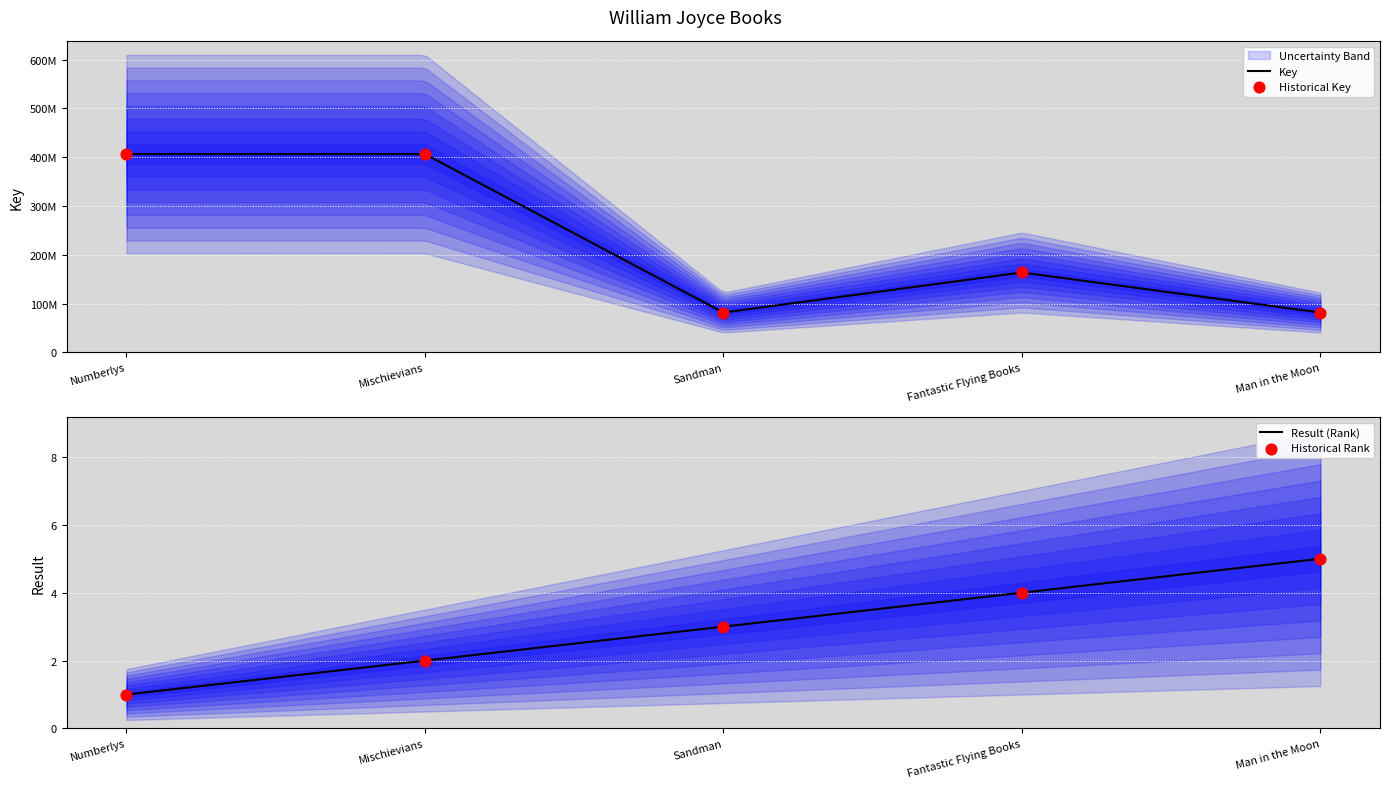

Between Fantastic Flying Books and Sandman, which is larger?

Fantastic Flying Books